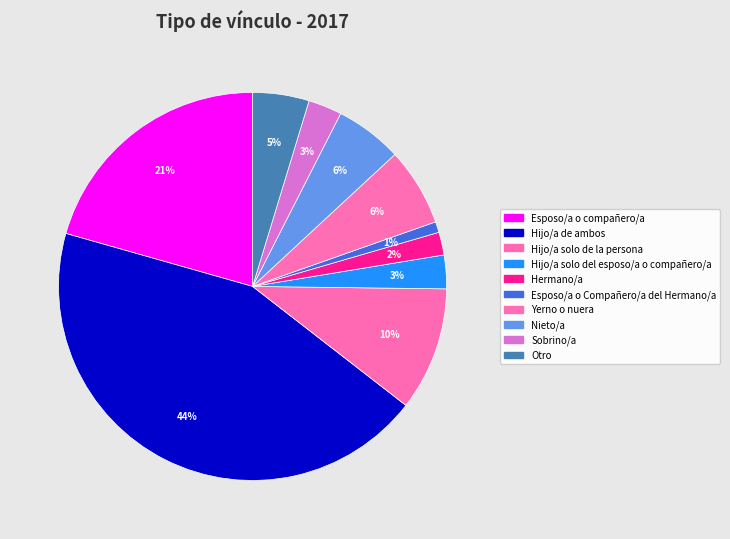

Count the number of slices in the pie.

10